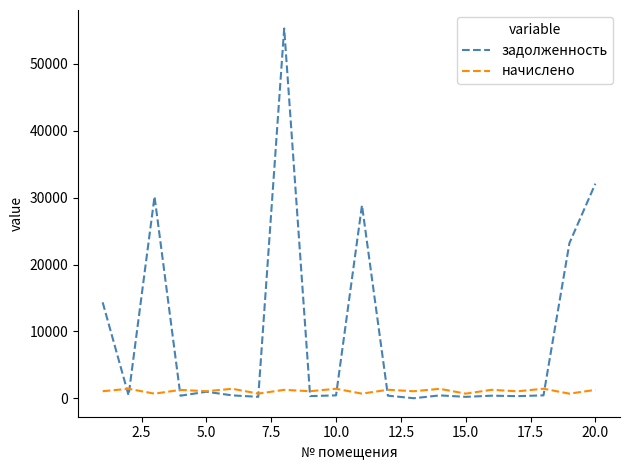

What is the maximum value for начислено?

1422.5